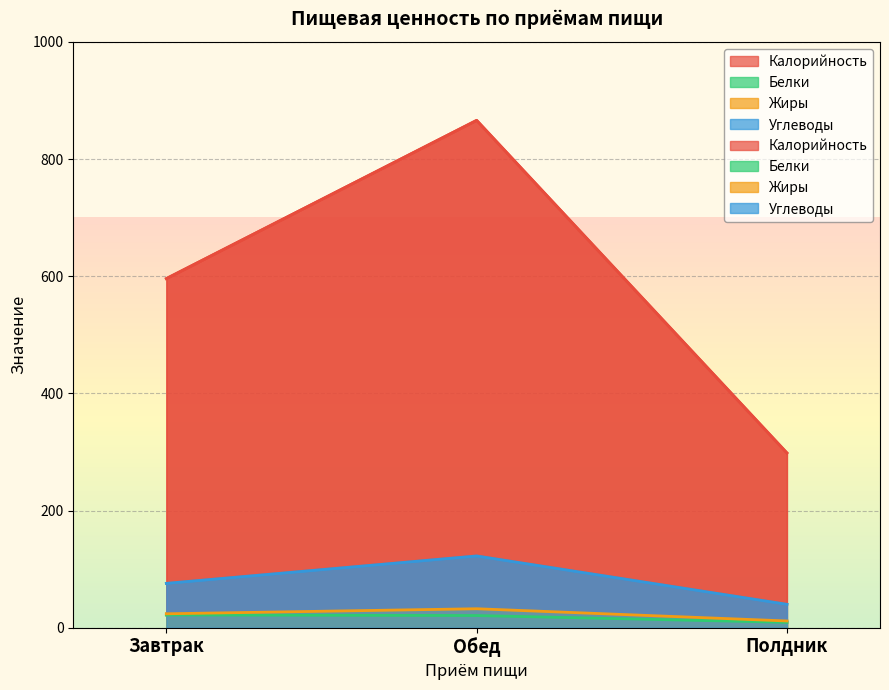

What is the label of the 3rd point from the left?

Полдник